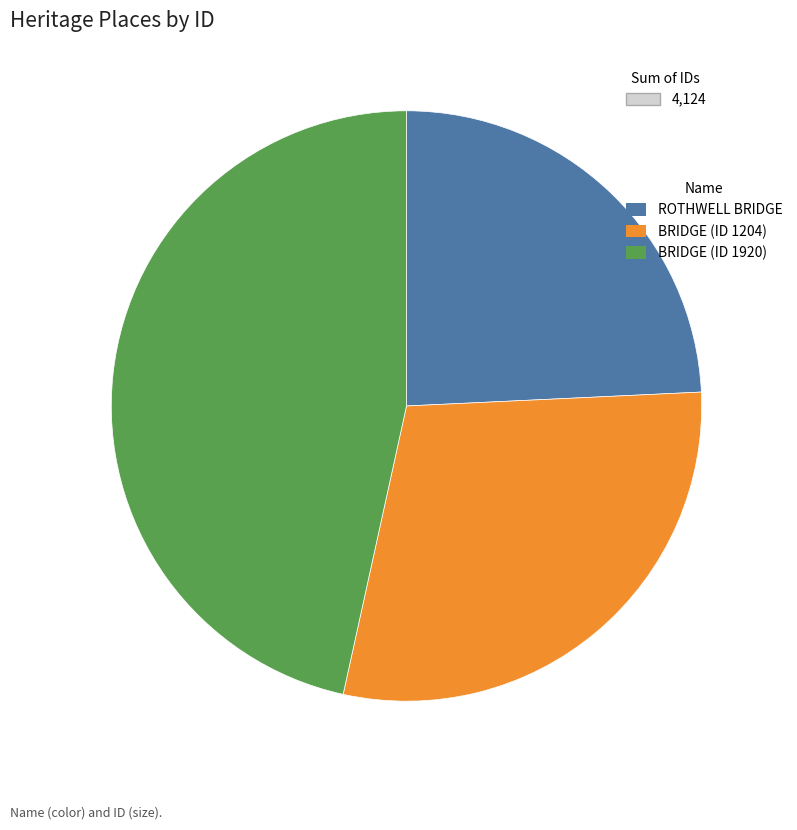

Do BRIDGE (ID 1920) and ROTHWELL BRIDGE together represent more than half of the pie?

Yes